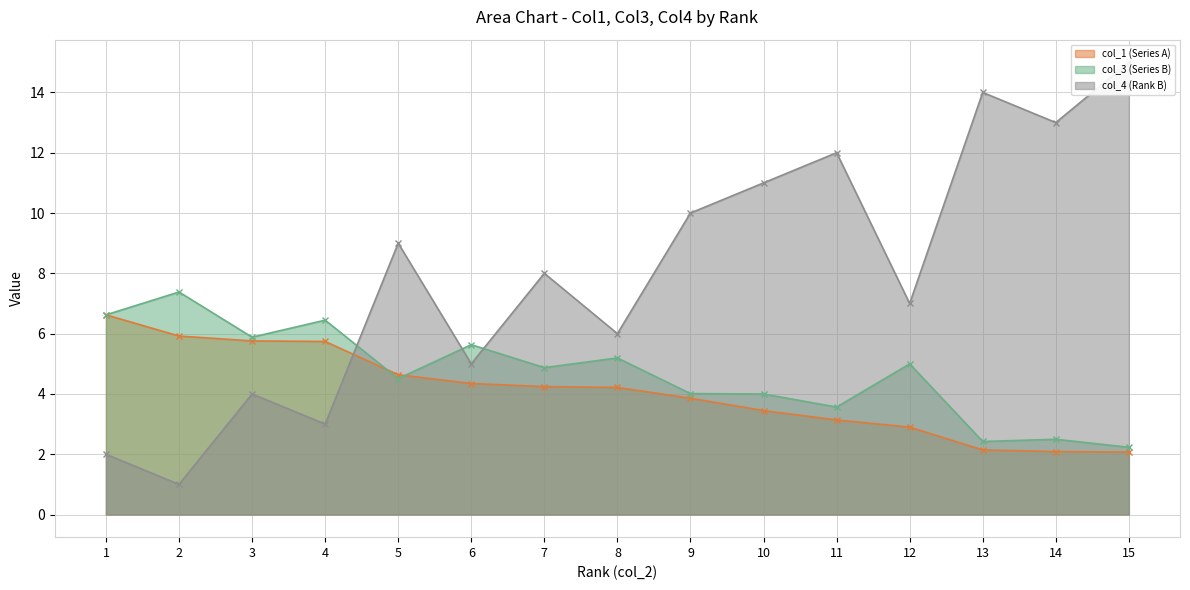

What is the minimum value for col_4 (Rank B)?

1.0